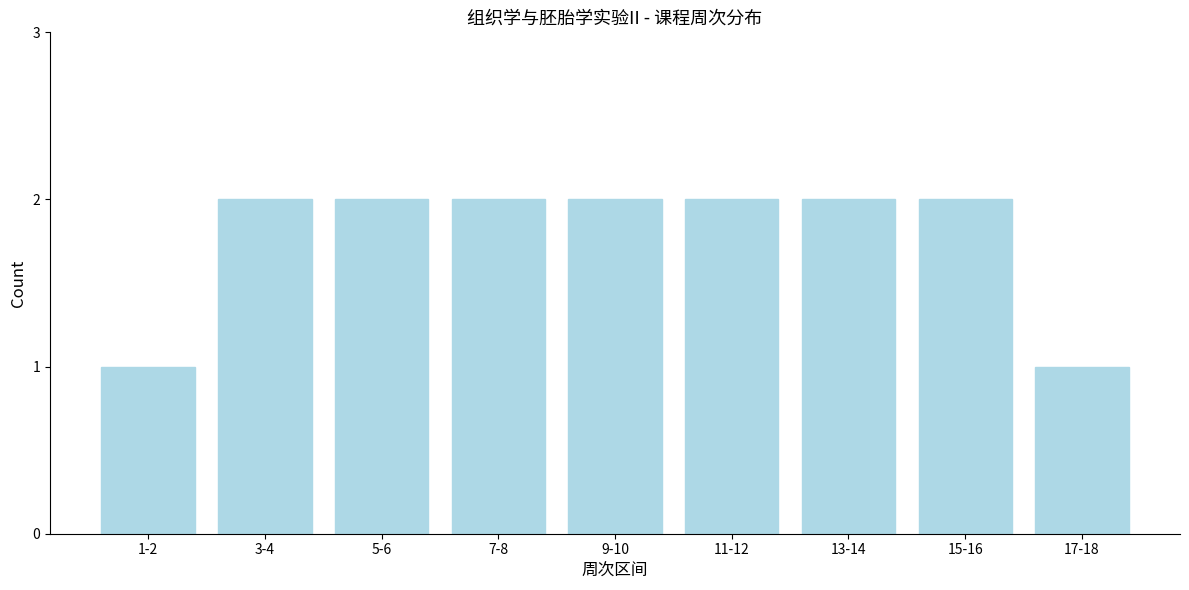

Reading left to right, transcribe all the data shown in this chart.

1-2=1	3-4=2	5-6=2	7-8=2	9-10=2	11-12=2	13-14=2	15-16=2	17-18=1